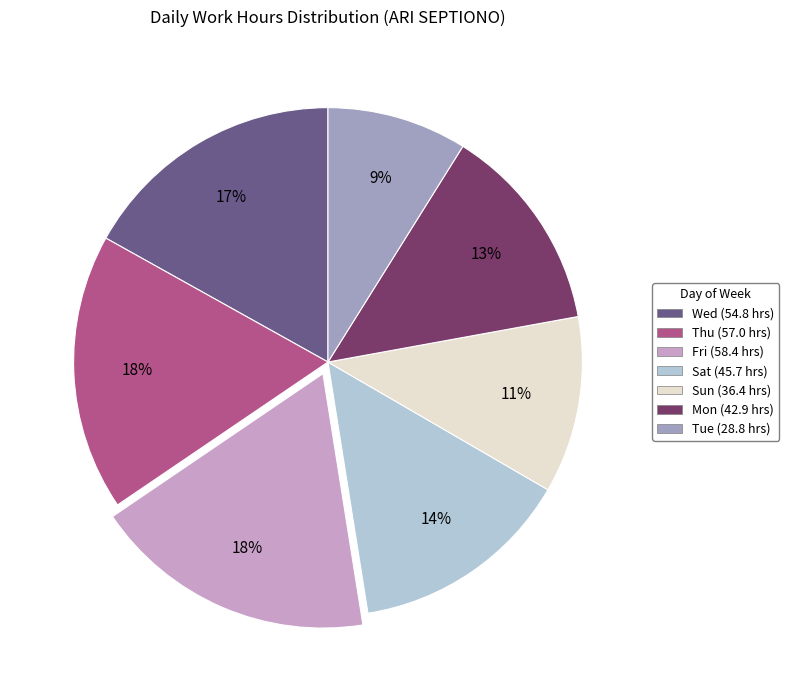

To the nearest percent, what is the difference between the largest and smallest slice percentages?

9%